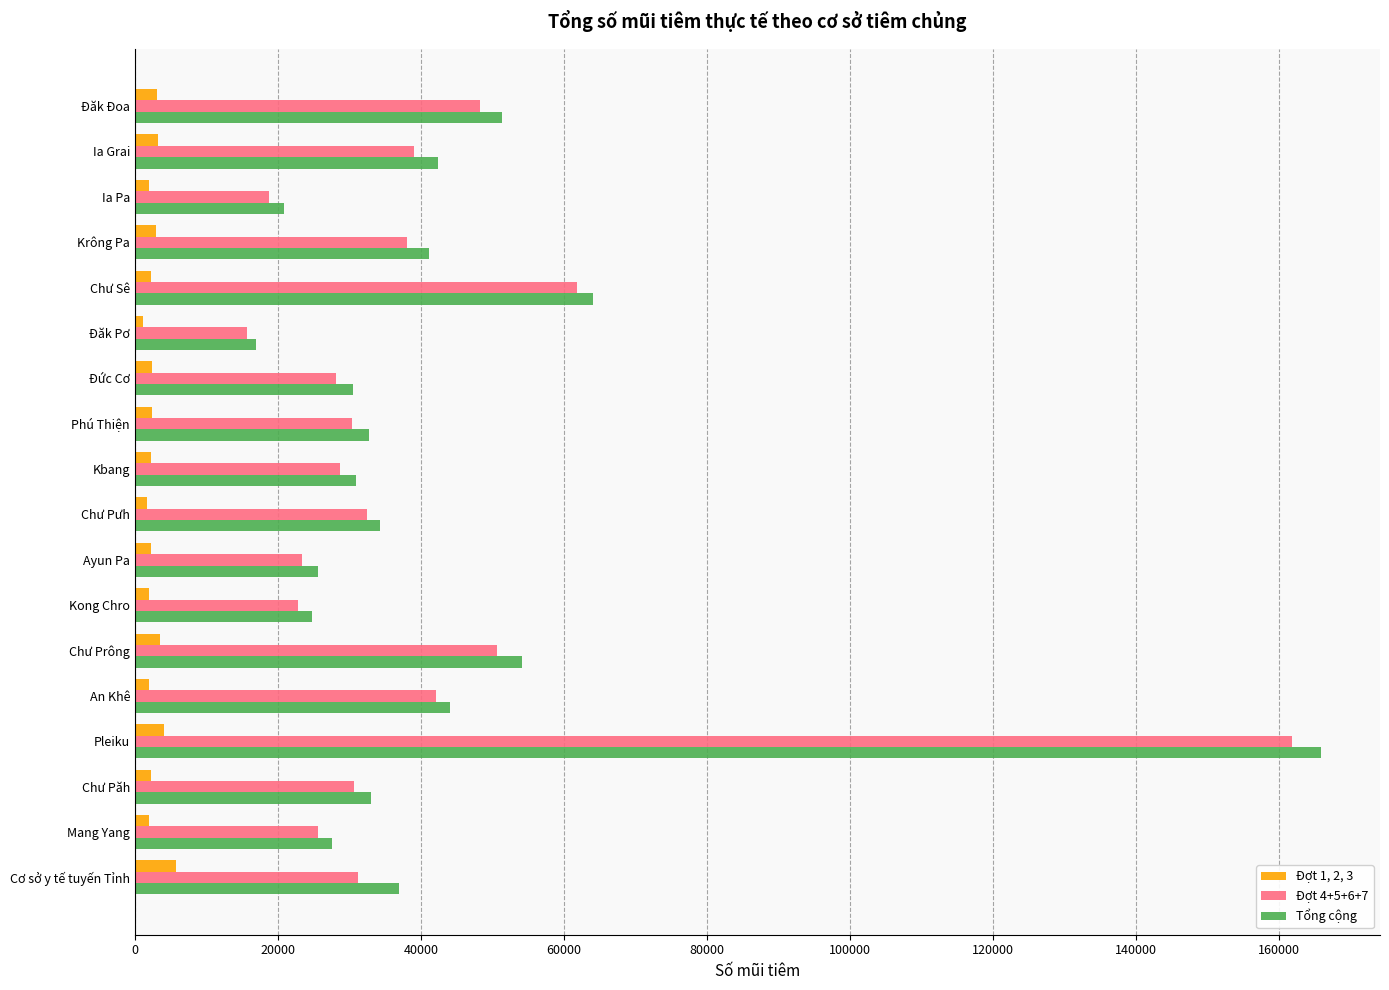

Which category has the highest value in the Tổng cộng series?

Pleiku